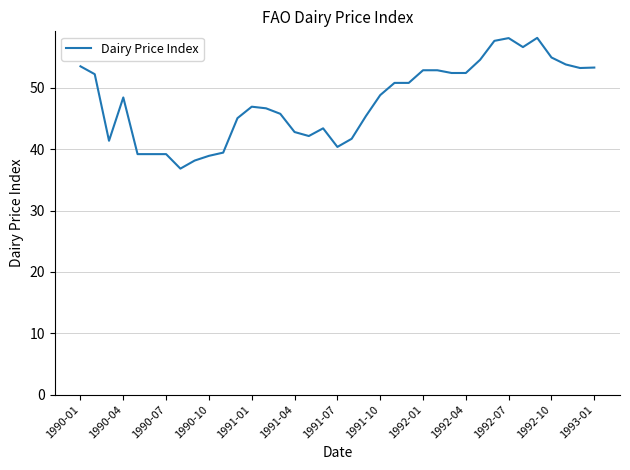

What is the difference between the maximum and minimum values?

21.3